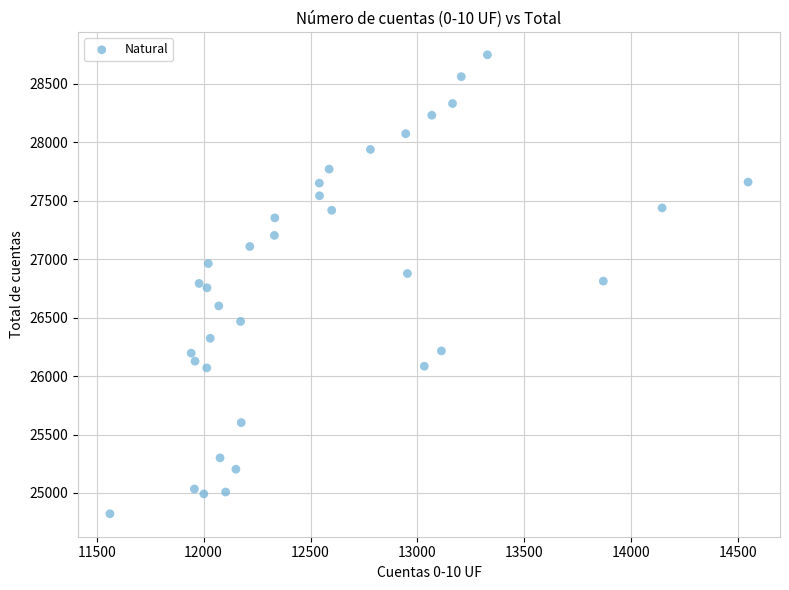

What is the range of X values (max minus min)?

2984